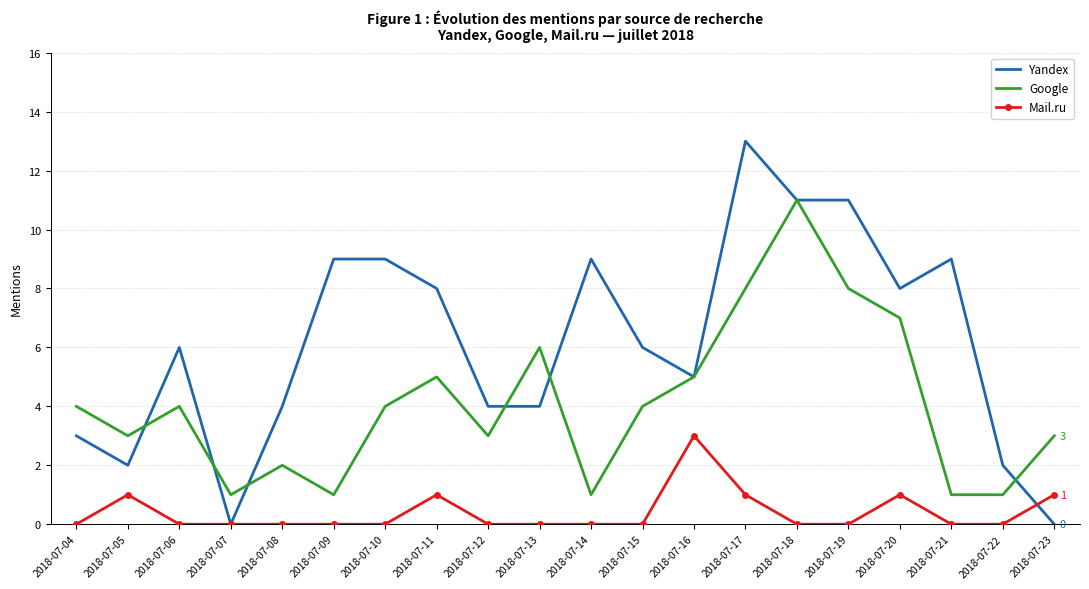

Read the Google value at 2018-07-10.

4